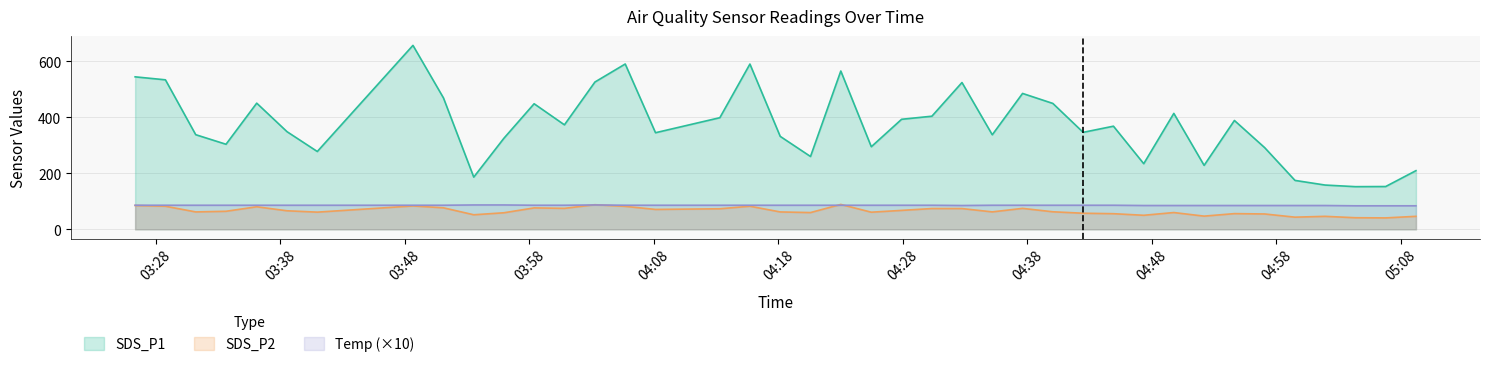

True or false: SDS_P2 has a value of 88.9 at 2022/12/22 04:23:01.

True